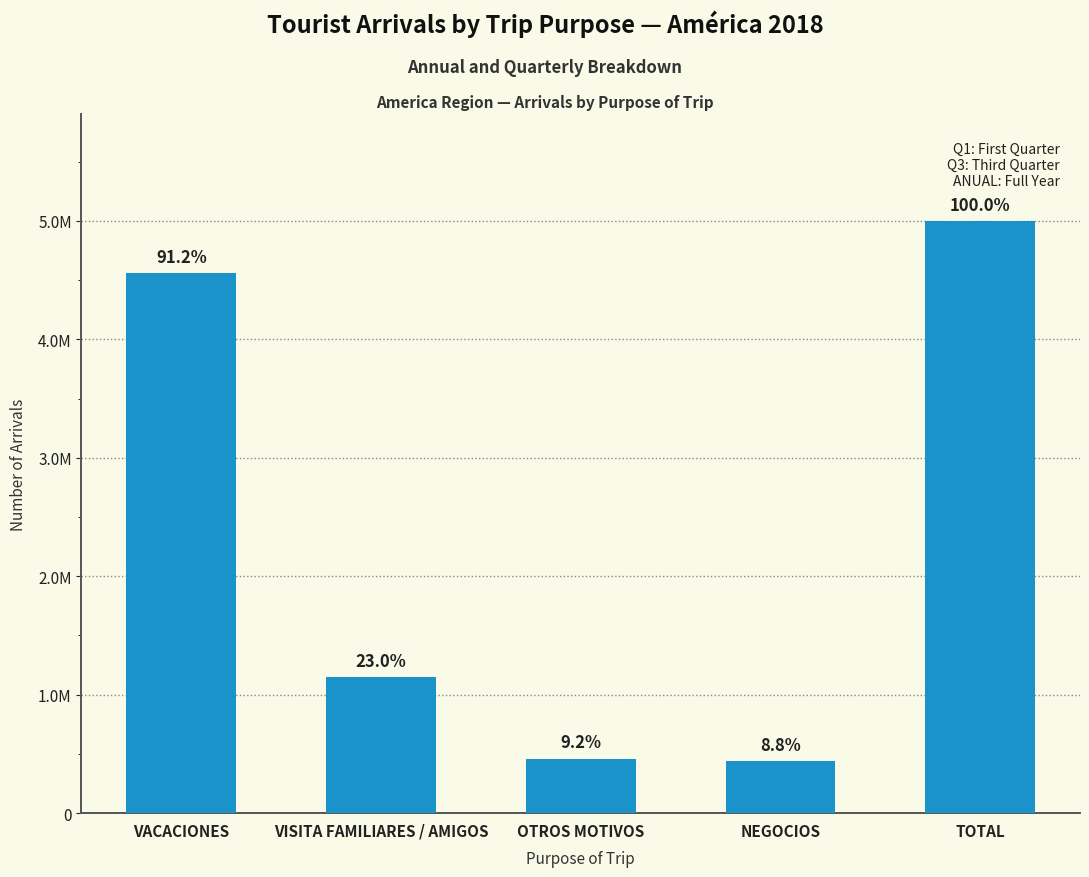

What is the difference between the values at VISITA FAMILIARES / AMIGOS and NEGOCIOS?

710786.2